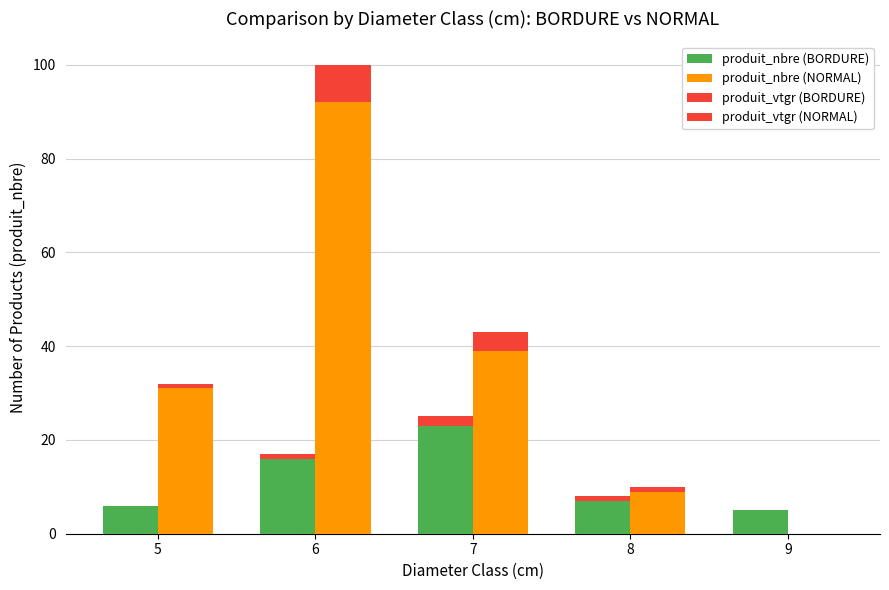

What is the spread (max minus min) of values at 5?

31